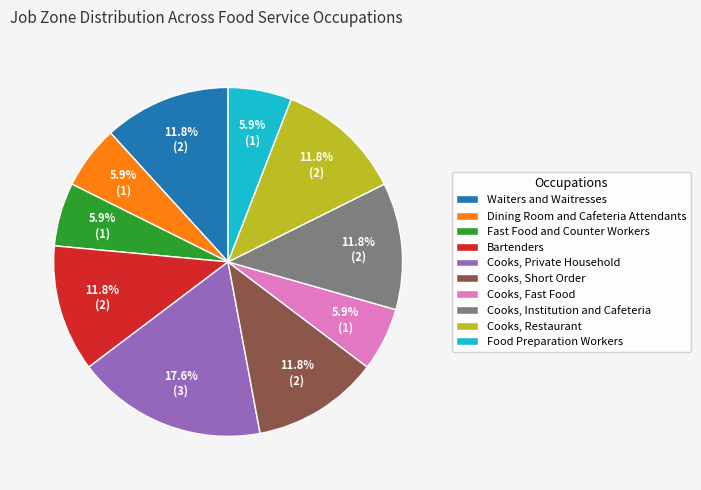

What is the largest slice in the pie chart?

Cooks, Private Household